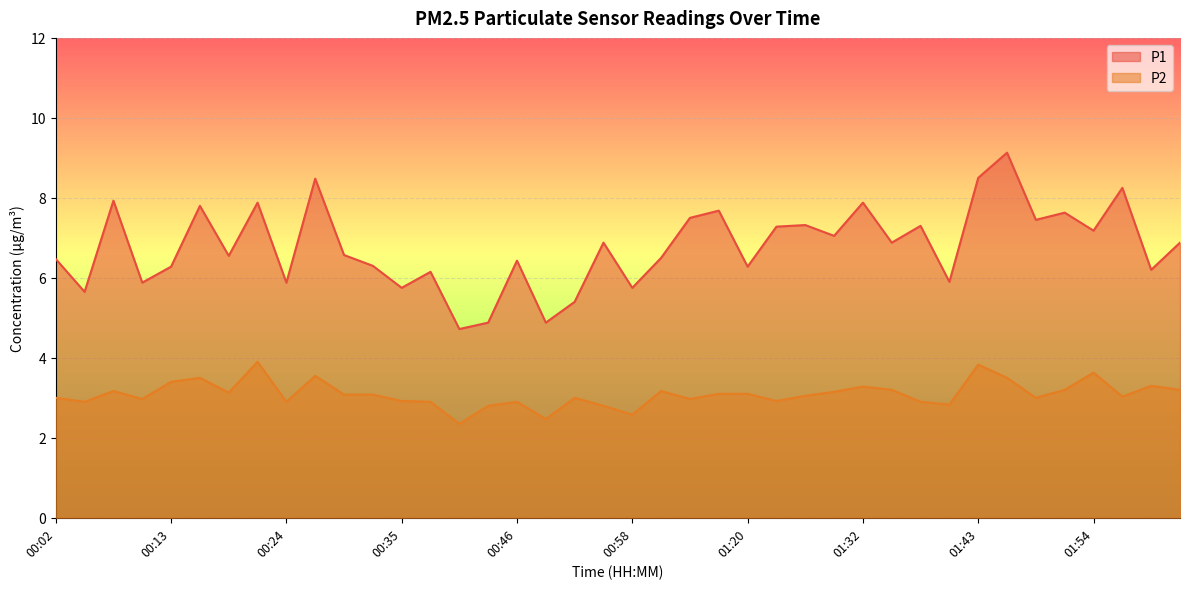

What is the difference between the second highest and minimum values in the P1 series?

3.8